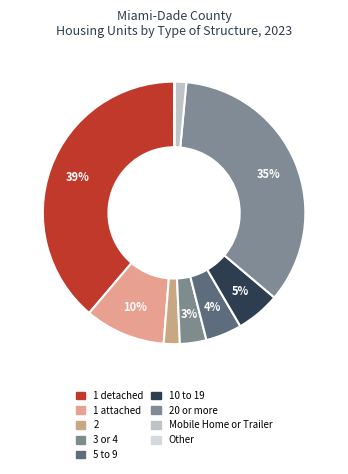

Approximately how many times larger is the value at 1 attached compared to 1 detached?

0.3